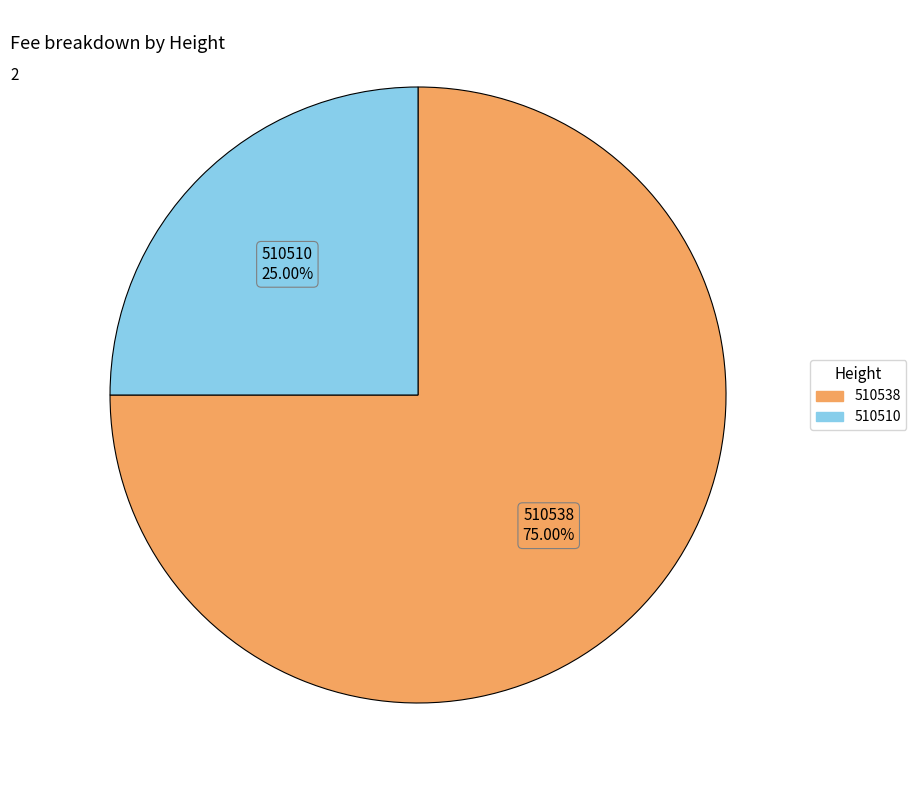

Is it true that 510538 is 75% of the pie?

True